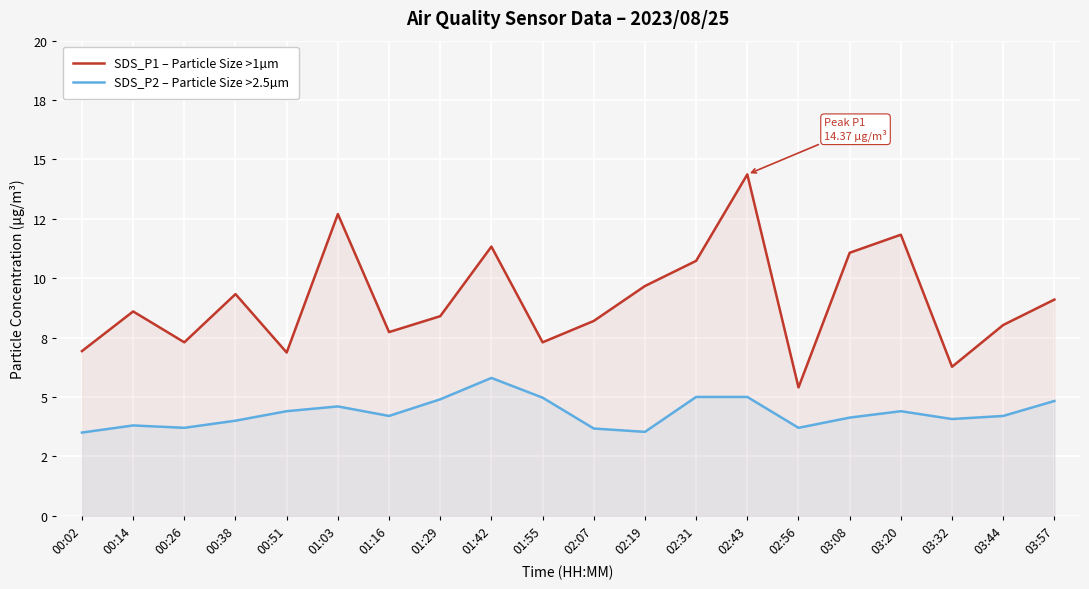

Reading left to right, extract all data points from this chart.

SDS_P1 – Particle Size >1µm: 6.9	8.6	7.3	9.3	6.9	12.7	7.7	8.4	11.3	7.3	8.2	9.7	10.7	14.4	5.4	11.1	11.8	6.3	8.0	9.1
SDS_P2 – Particle Size >2.5µm: 3.5	3.8	3.7	4.0	4.4	4.6	4.2	4.9	5.8	5.0	3.7	3.5	5.0	5.0	3.7	4.1	4.4	4.1	4.2	4.8